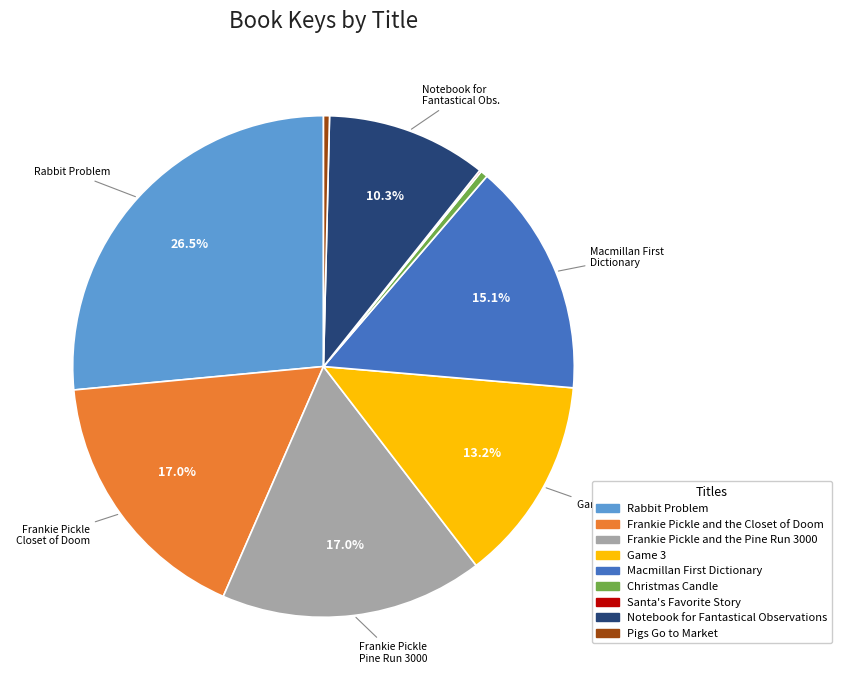

What is the largest slice in the pie chart?

Rabbit Problem